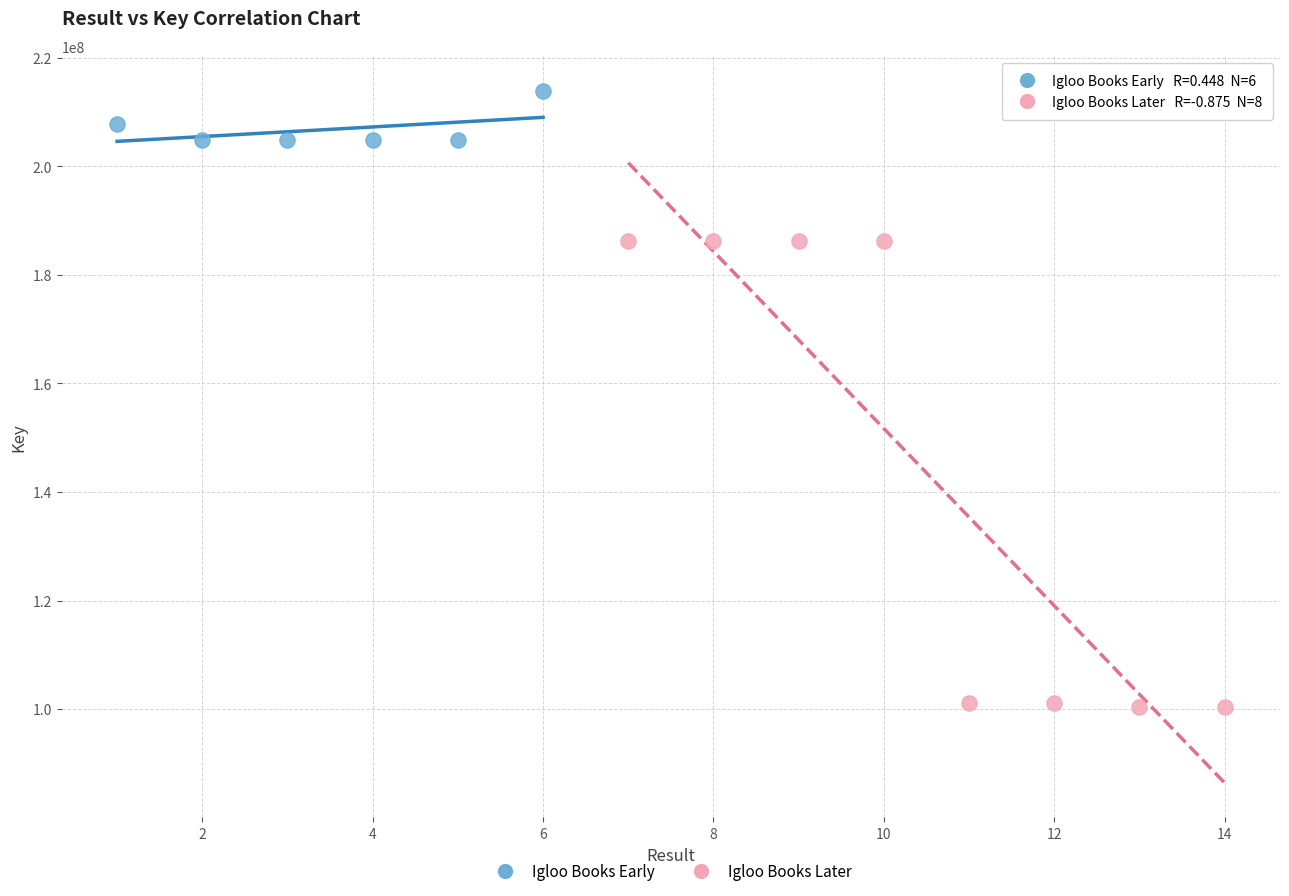

Which series contains the lowest Y value?

Igloo Books Later